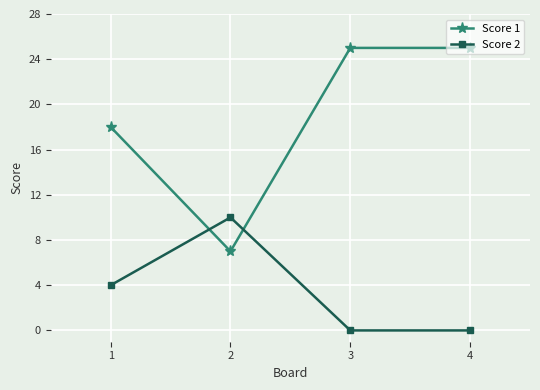

Does the chart have visible grid lines?

Yes